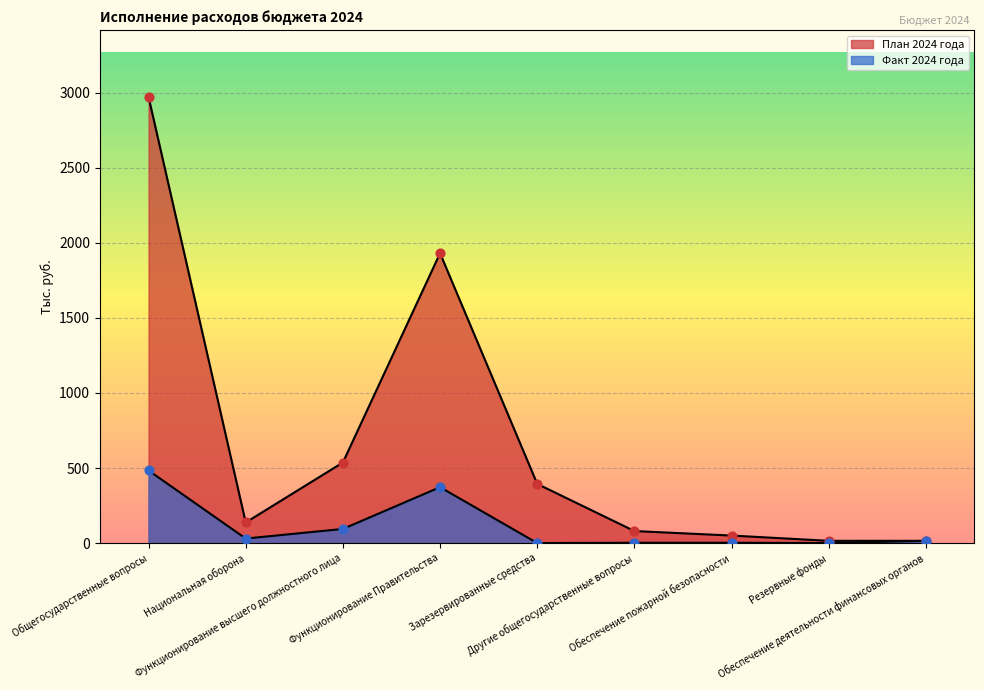

Which series has the largest total across all categories?

План 2024 года